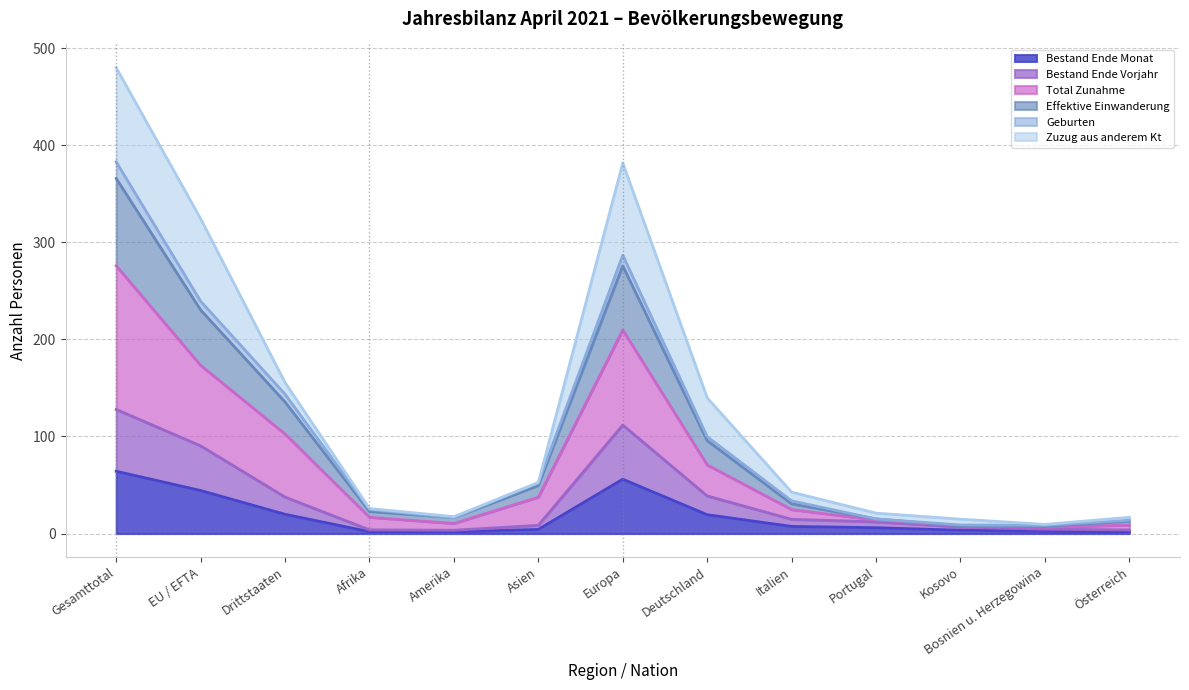

Which label corresponds to the smallest value in the chart?

Amerika